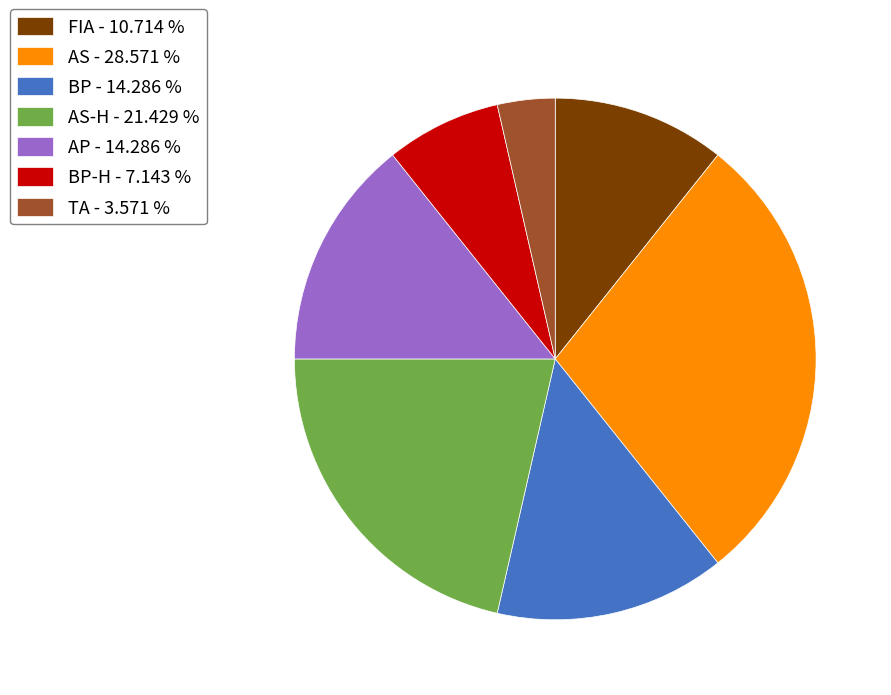

Approximately how many times larger is the value at FIA - 10.714 % compared to BP-H - 7.143 %?

1.5